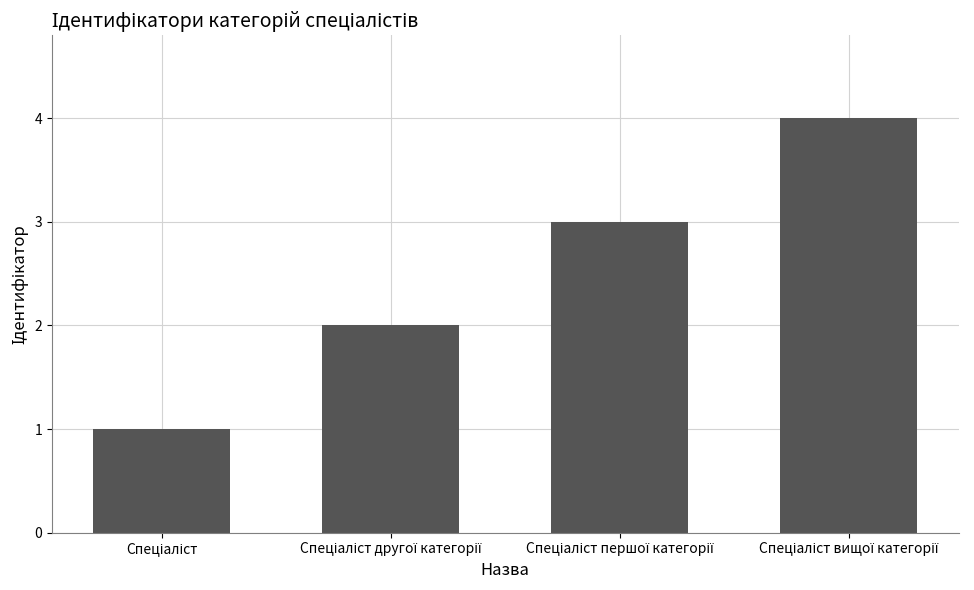

What is the sum of all values?

10